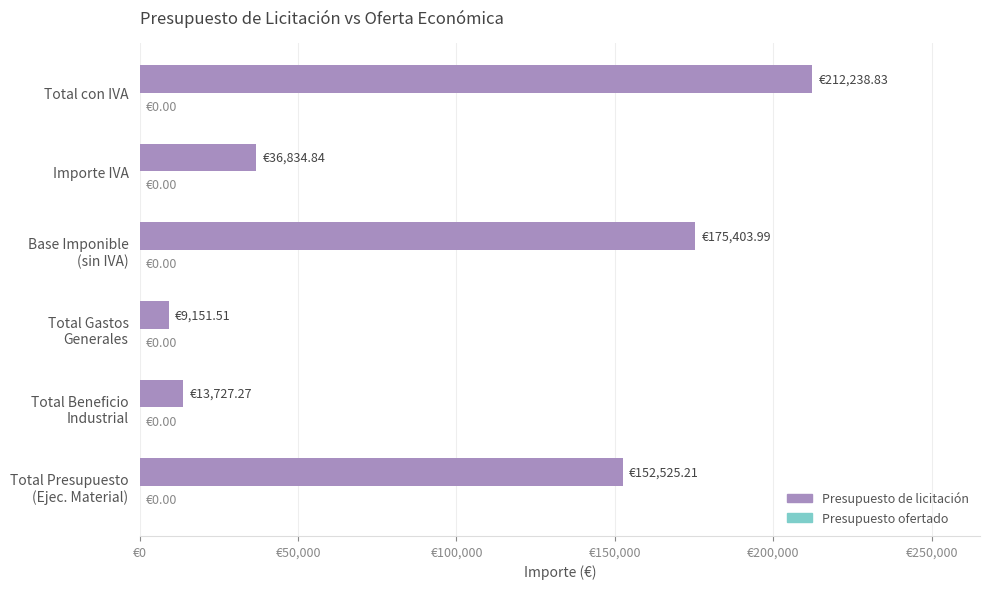

Which label corresponds to the largest value in the chart?

Total con IVA